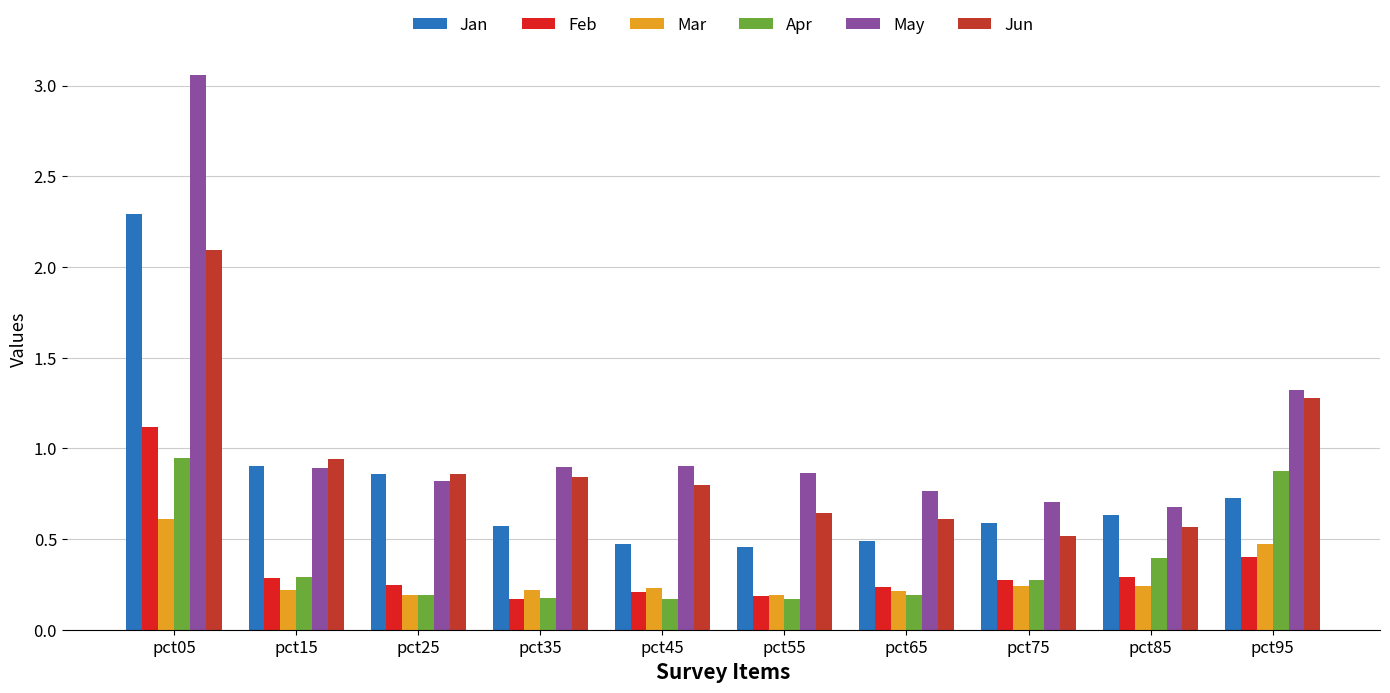

What is the difference between the maximum and minimum values in the May series?

2.4